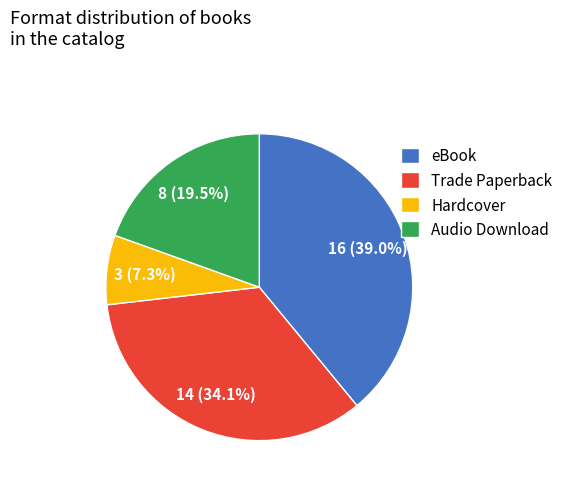

How many segments does this pie chart have?

4